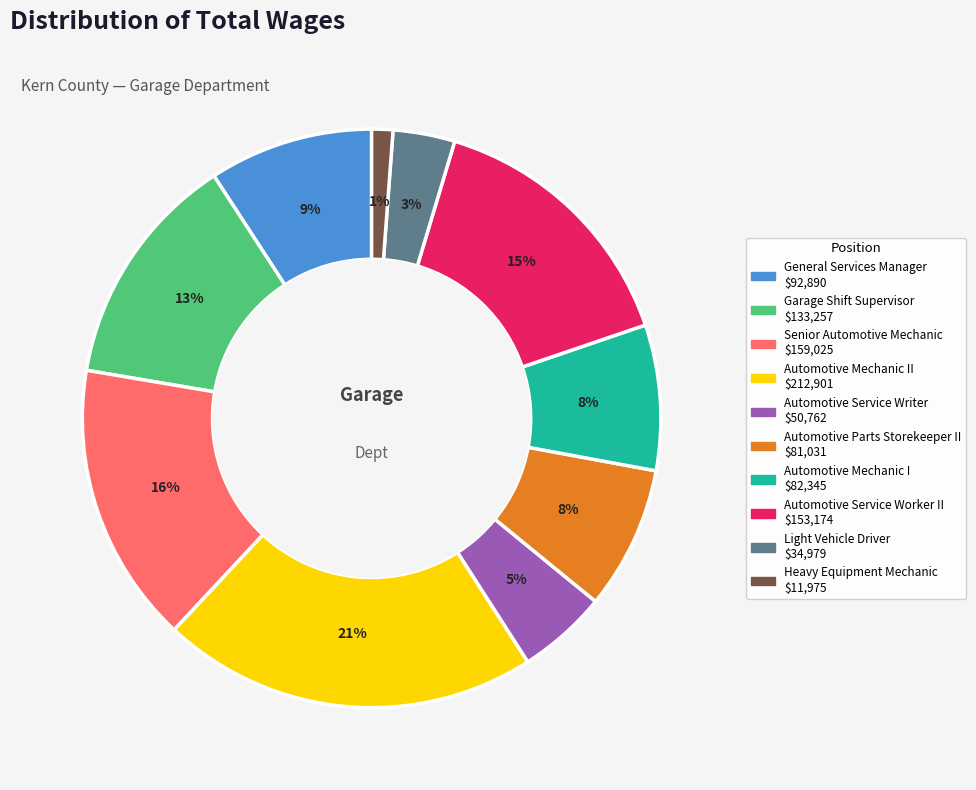

To the nearest percent, what is the difference between the largest and smallest slice percentages?

20%